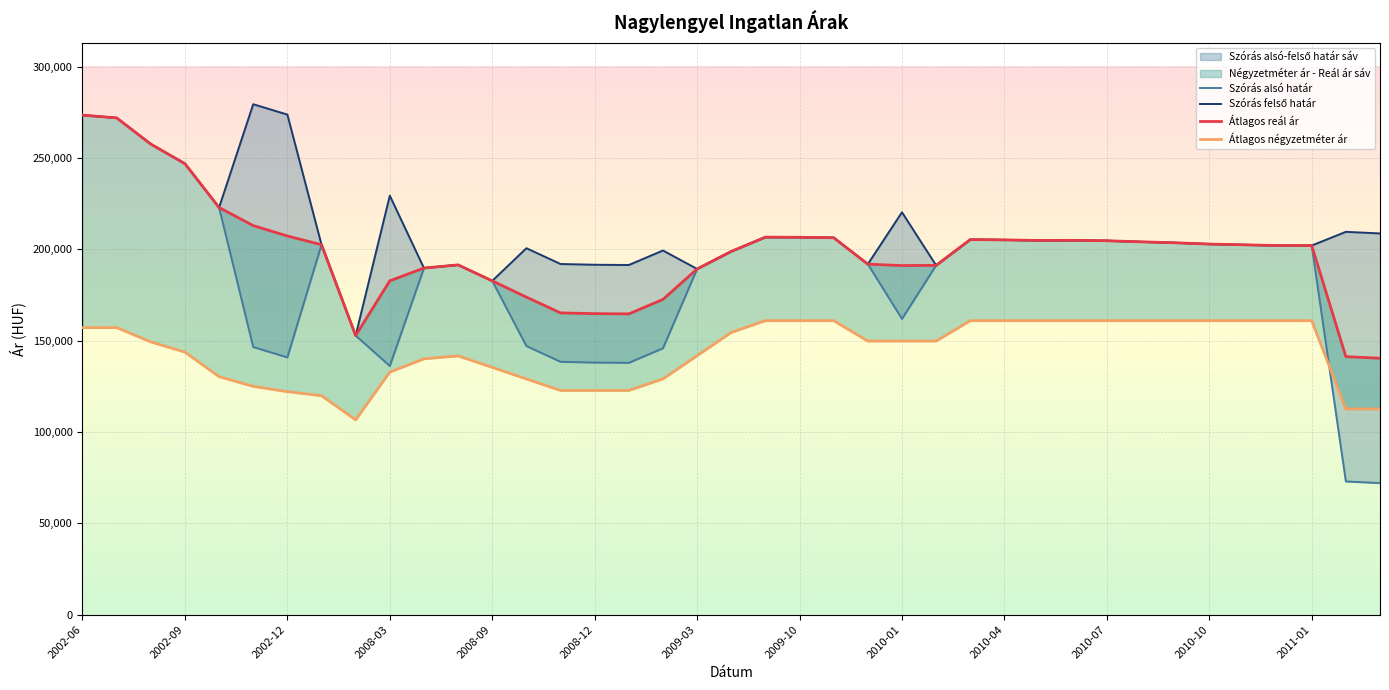

Which category has the lowest value across all series?

2011-03